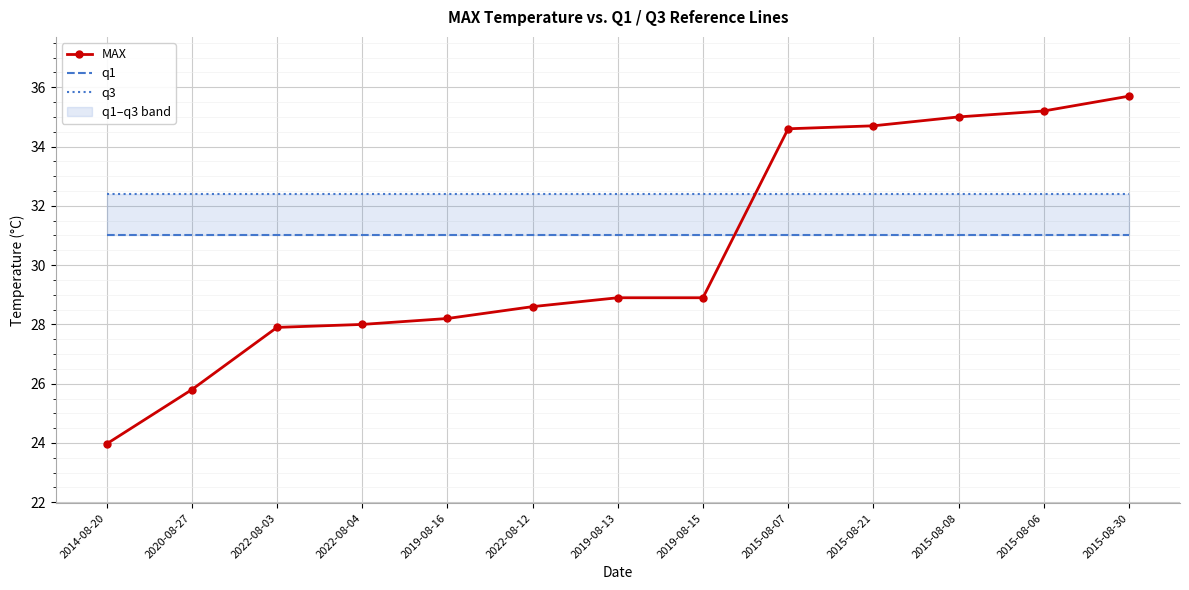

What is the highest value of the MAX series?

35.7